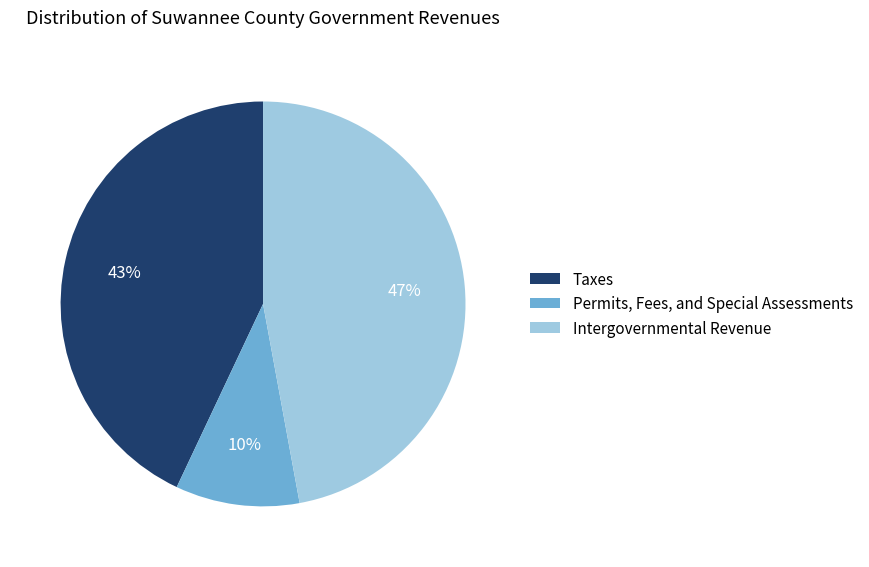

Combined, do Intergovernmental Revenue and Taxes account for over 50%?

Yes